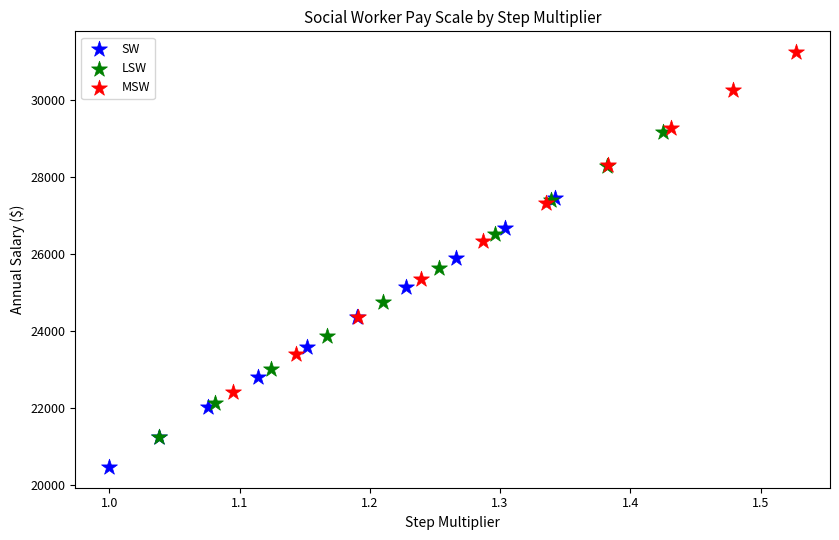

Which series has the largest Y range (max minus min)?

MSW